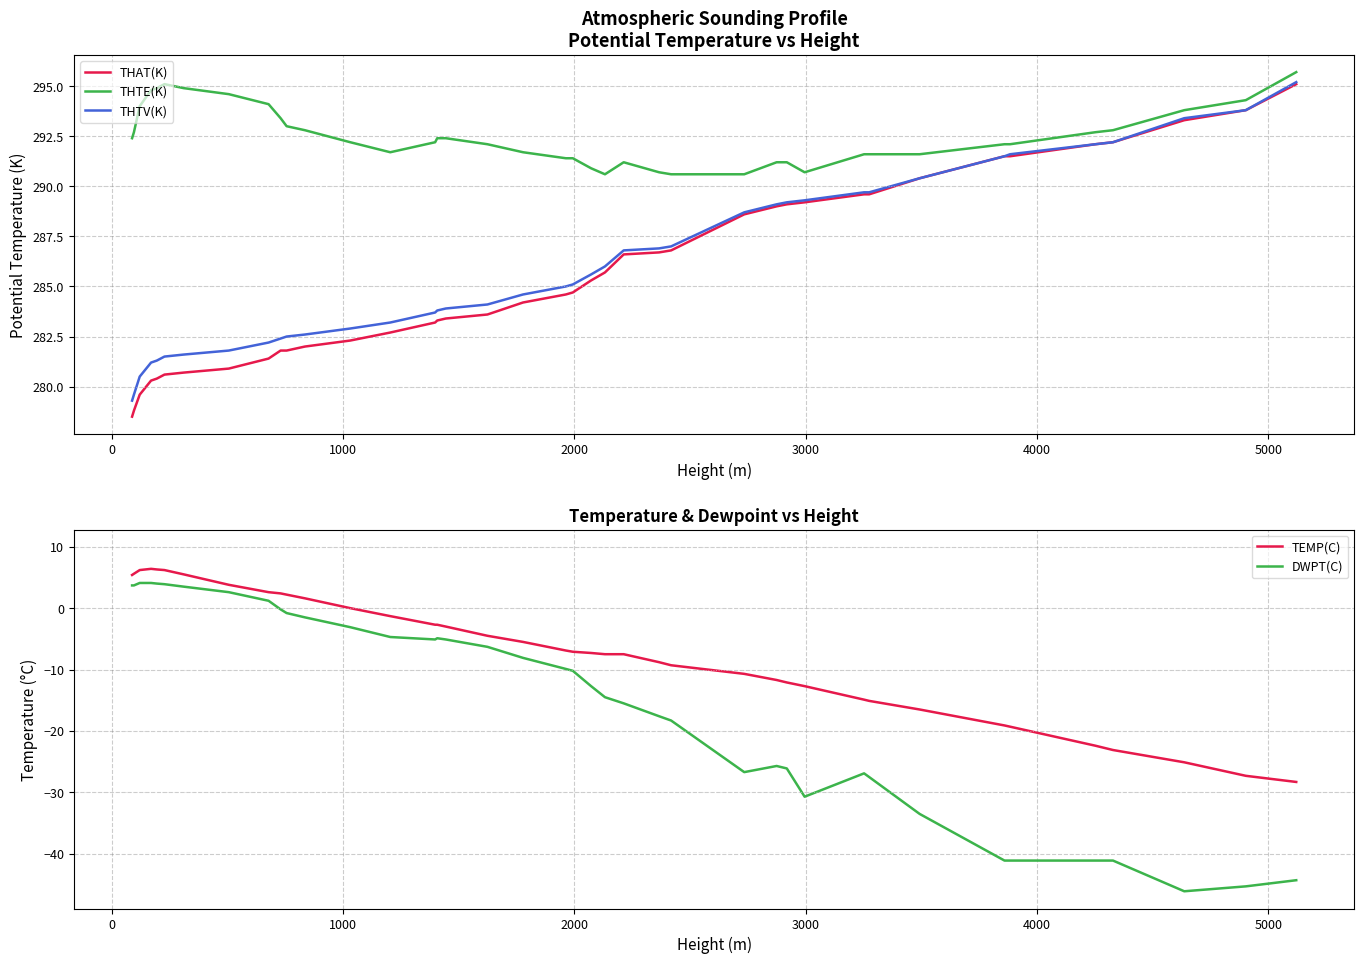

True or false: THAT(K) and THTE(K) cross at least once.

False